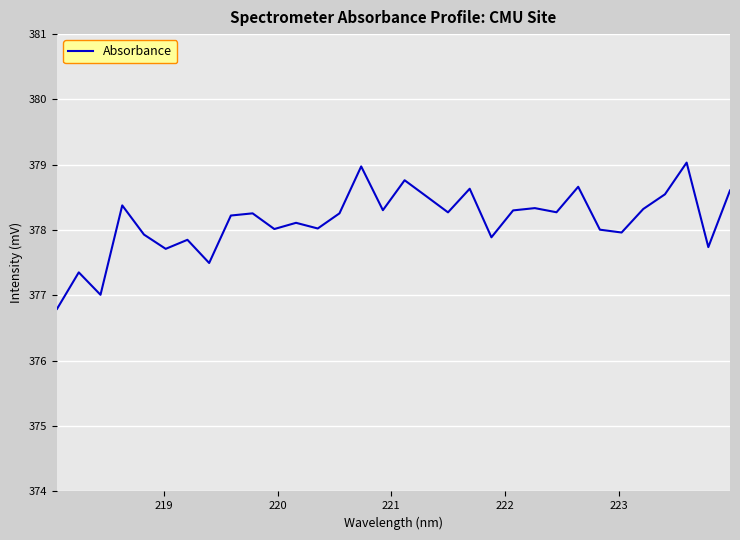

What is the maximum value shown in the chart?

379.0